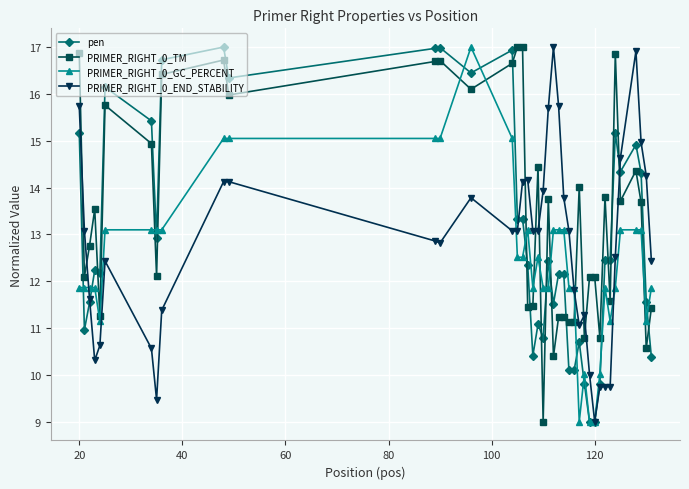

True or false: PRIMER_RIGHT_0_TM has more than 2 interior local peaks.

True